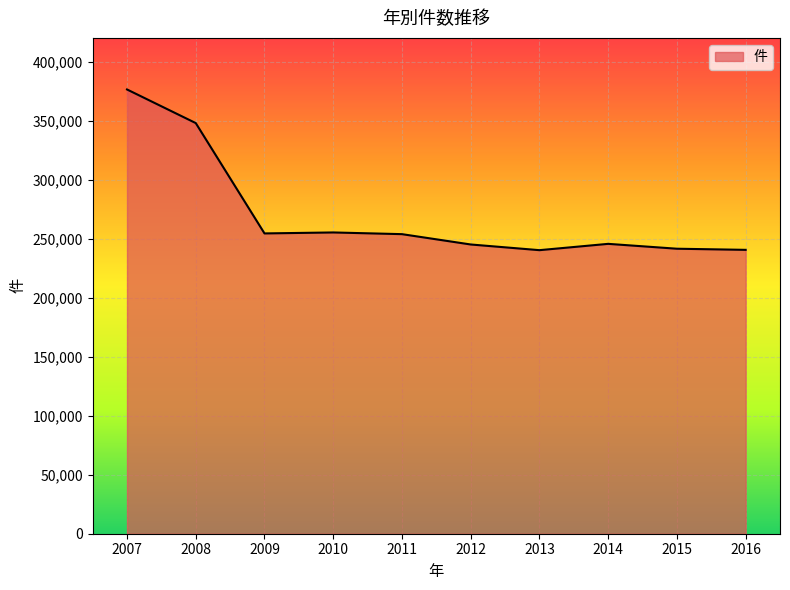

True or false: the data shows 110030 at 2013.

False